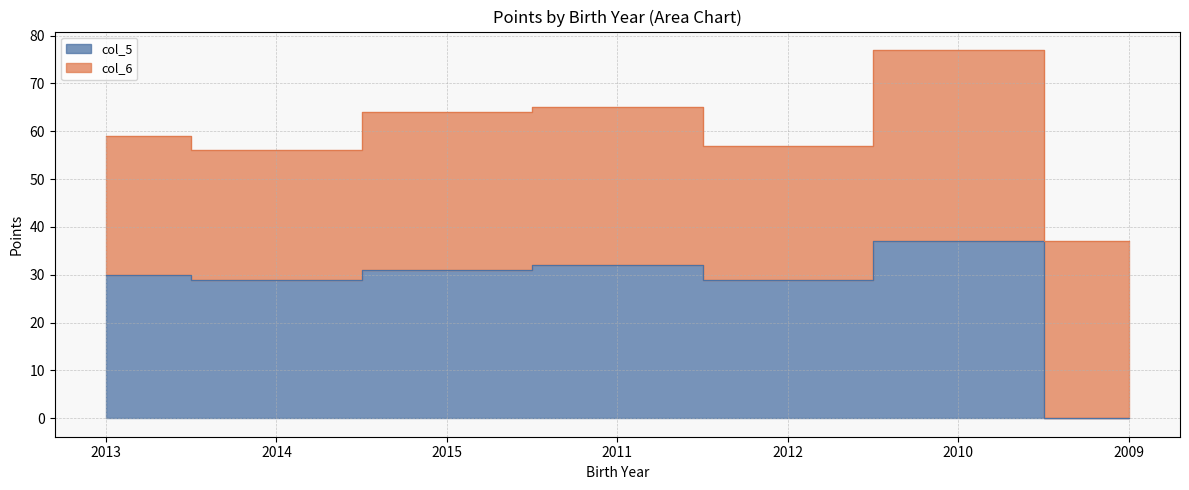

Which has a higher value, 2013 or 2010?

2010